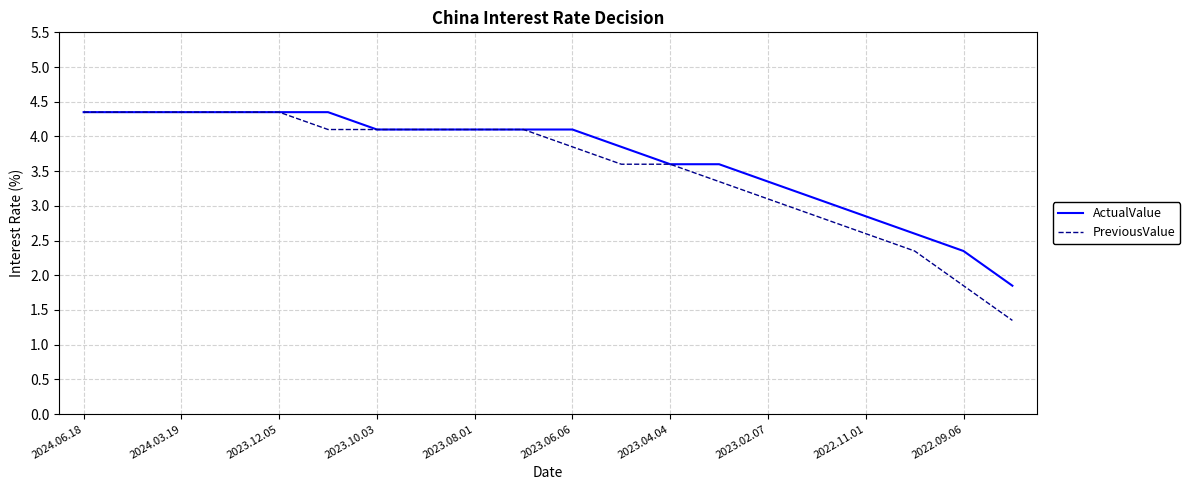

Which series has the widest spread of values?

PreviousValue